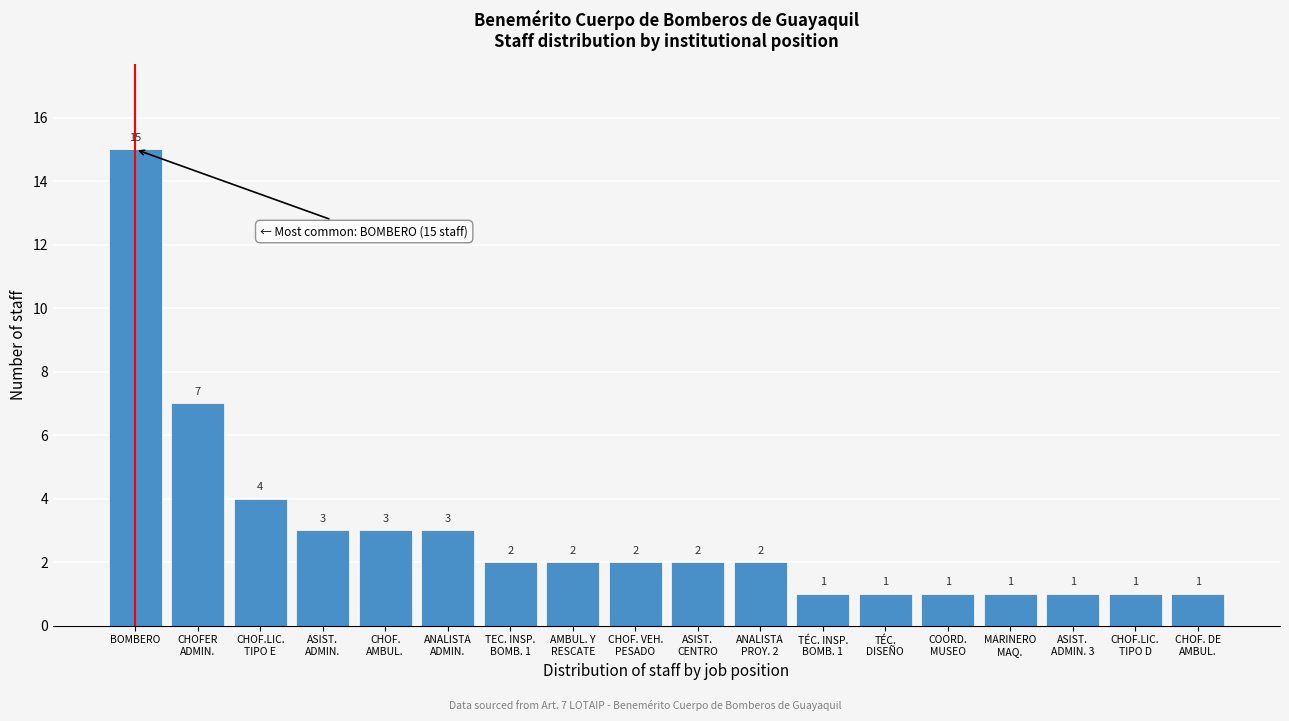

Reading right to left, list all the values displayed in this chart.

1	1	1	1	1	1	1	2	2	2	2	2	3	3	3	4	7	15